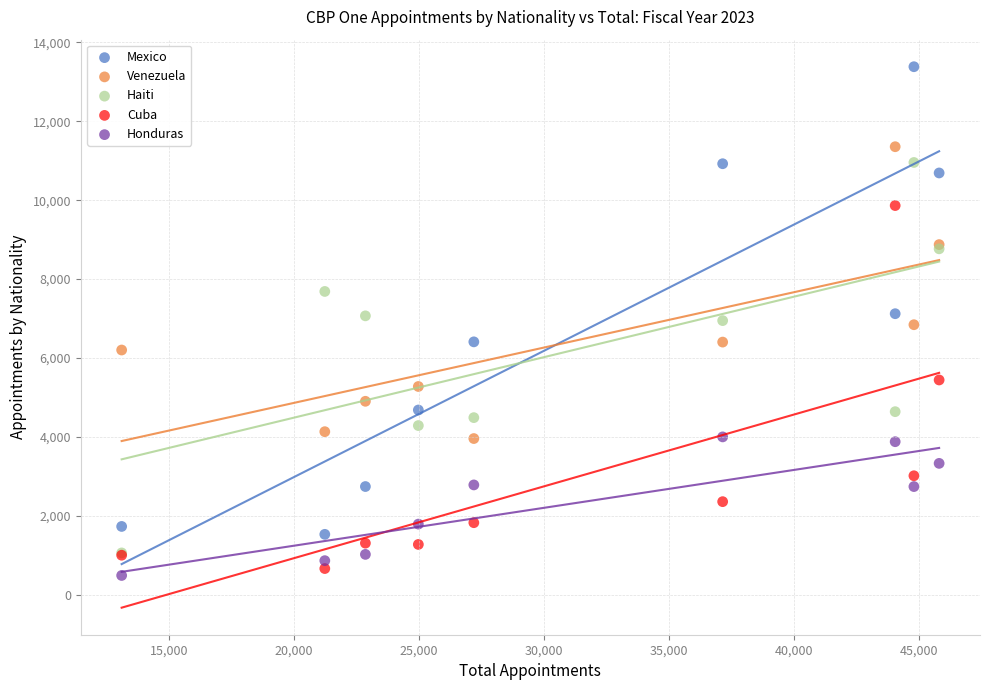

What are all the series names shown in the legend?

Mexico, Venezuela, Haiti, Cuba, Honduras